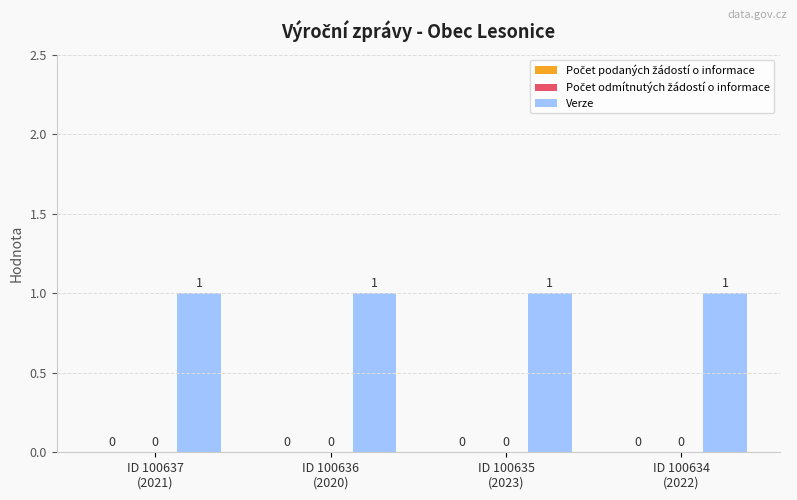

Which series changed the most between ID 100637
(2021) and ID 100634
(2022)?

Počet podaných žádostí o informace